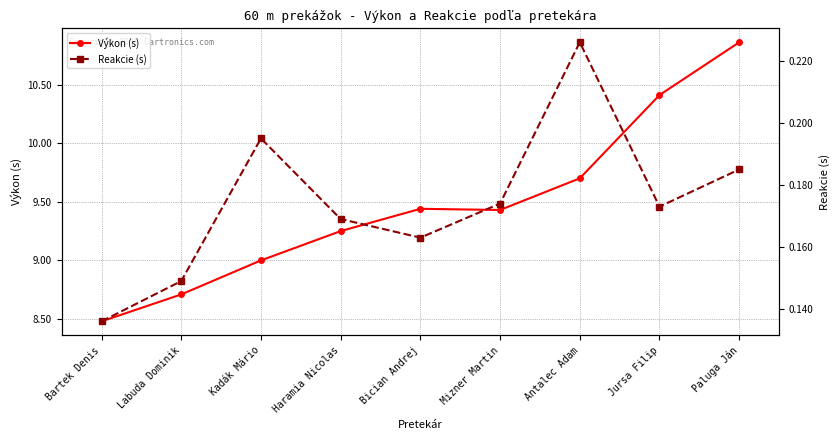

Where is the first local minimum for Reakcie (s)?

Bician Andrej